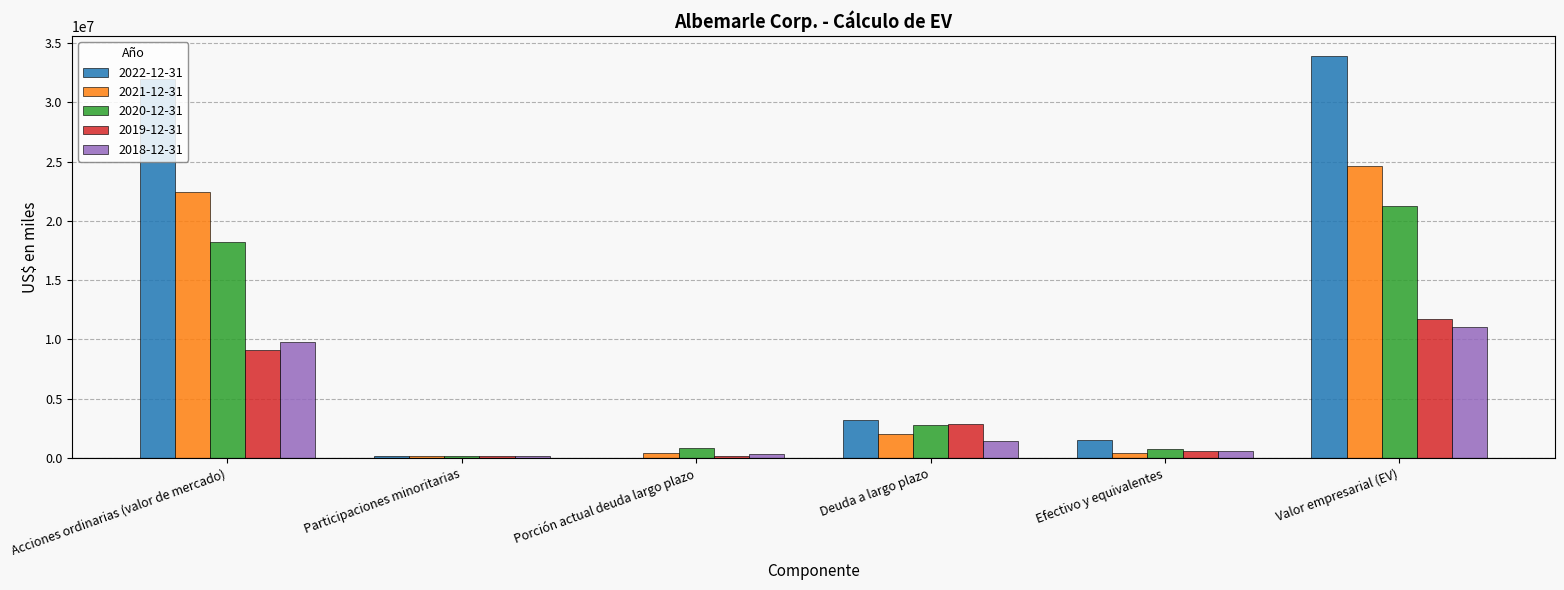

At which category is the sum across all series the highest?

Valor empresarial (EV)